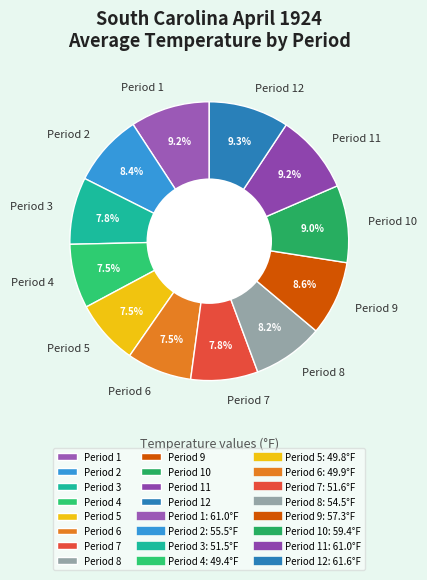

Approximately how many times larger is the value at Period 8 compared to Period 10?

0.9